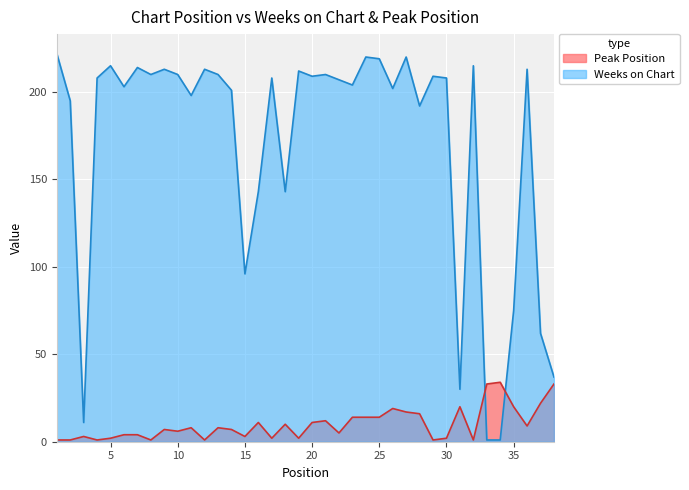

Reading left to right, transcribe all the data shown in this chart.

Weeks on Chart: 222	195	11	208	215	203	214	210	213	210	198	213	210	201	96	143	208	143	212	209	210	207	204	220	219	202	220	192	209	208	30	215	1	1	75	213	62	37
Peak Position: 1	1	3	1	2	4	4	1	7	6	8	1	8	7	3	11	2	10	2	11	12	5	14	14	14	19	17	16	1	2	20	1	33	34	20	9	22	33